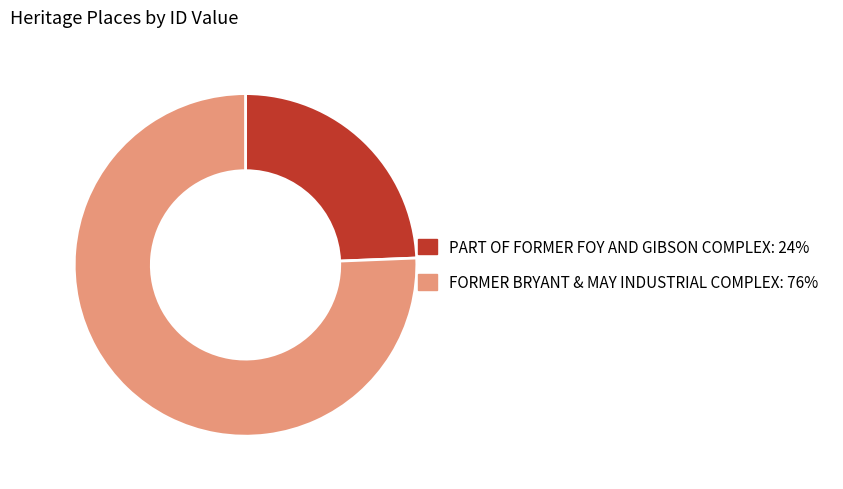

The FORMER BRYANT & MAY INDUSTRIAL COMPLEX slice represents 89% of the pie. True or false?

False